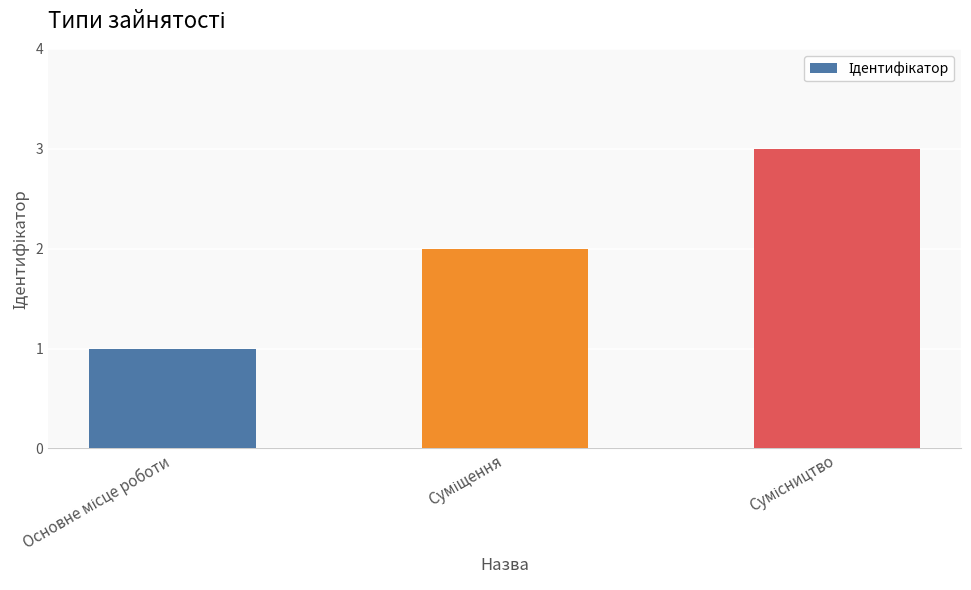

What is the sum of all values?

6